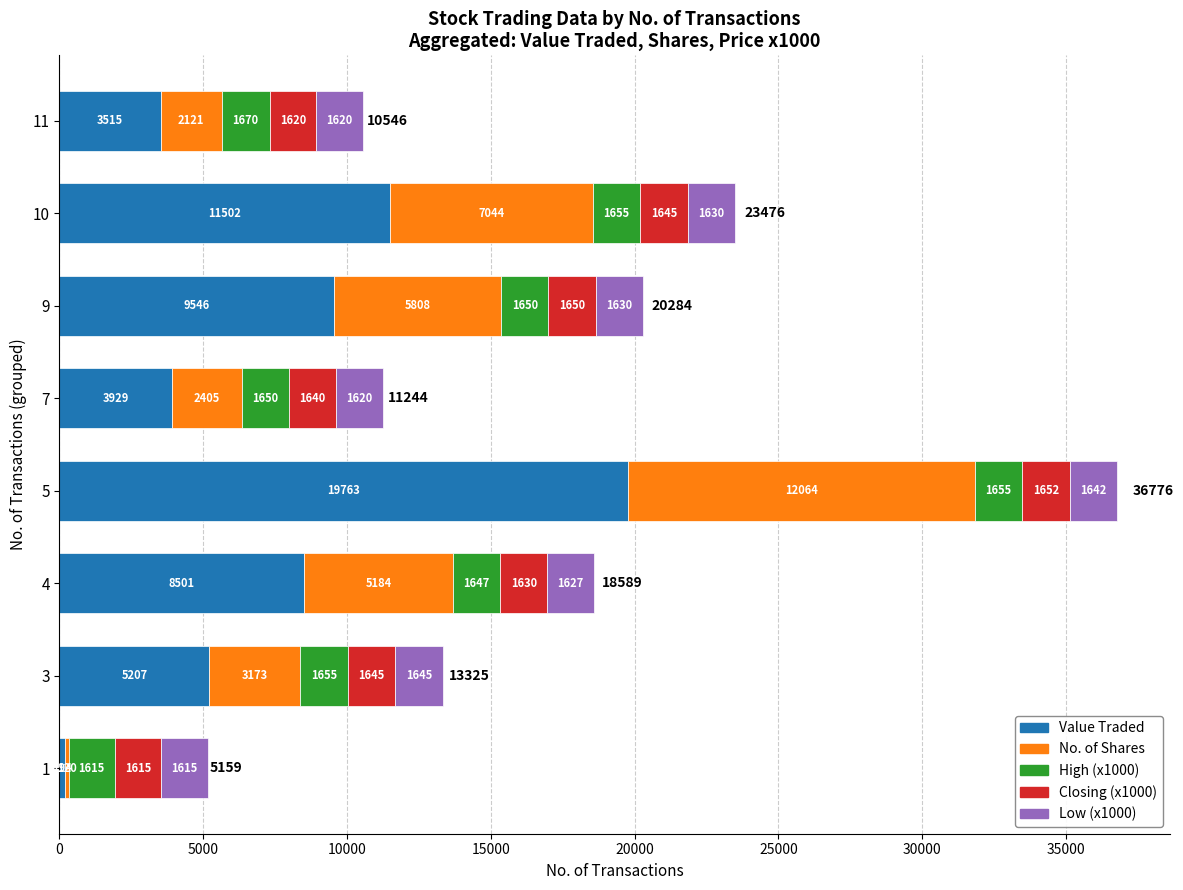

How many values in the Value Traded series are below 8501?

4